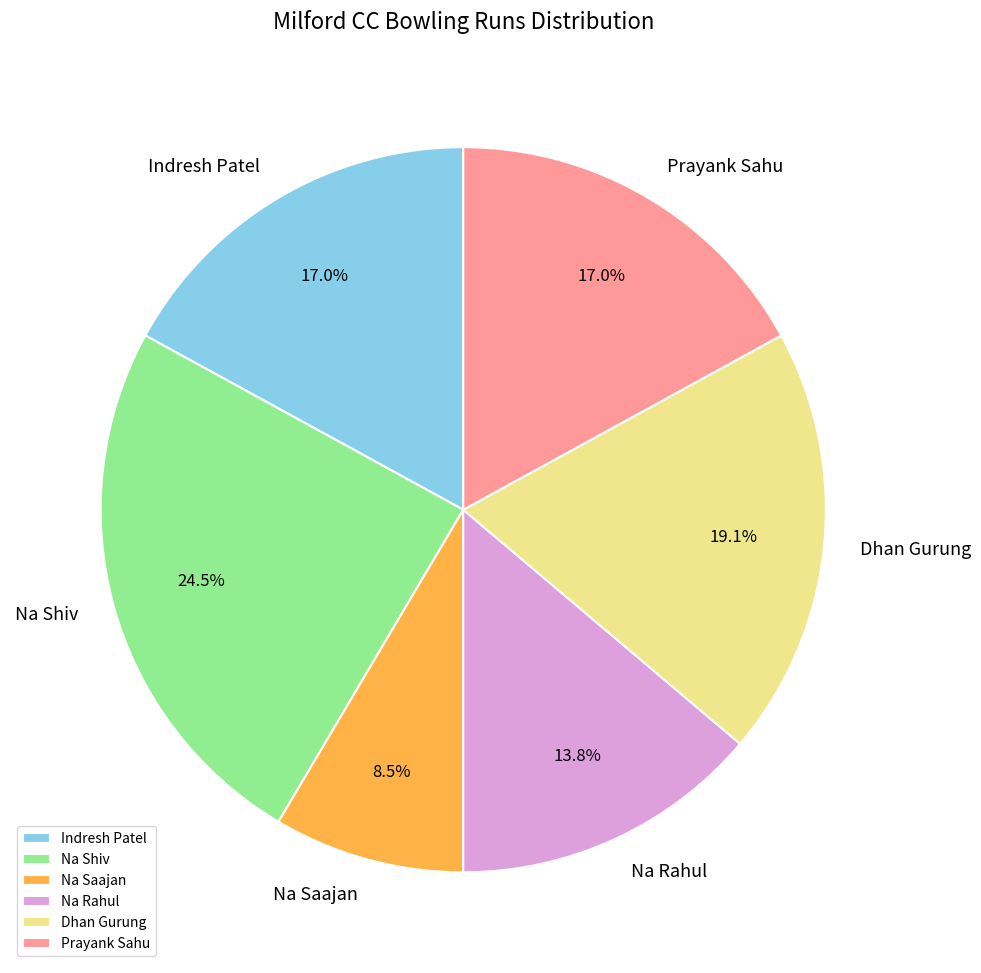

Which has a higher value, Dhan Gurung or Indresh Patel?

Dhan Gurung